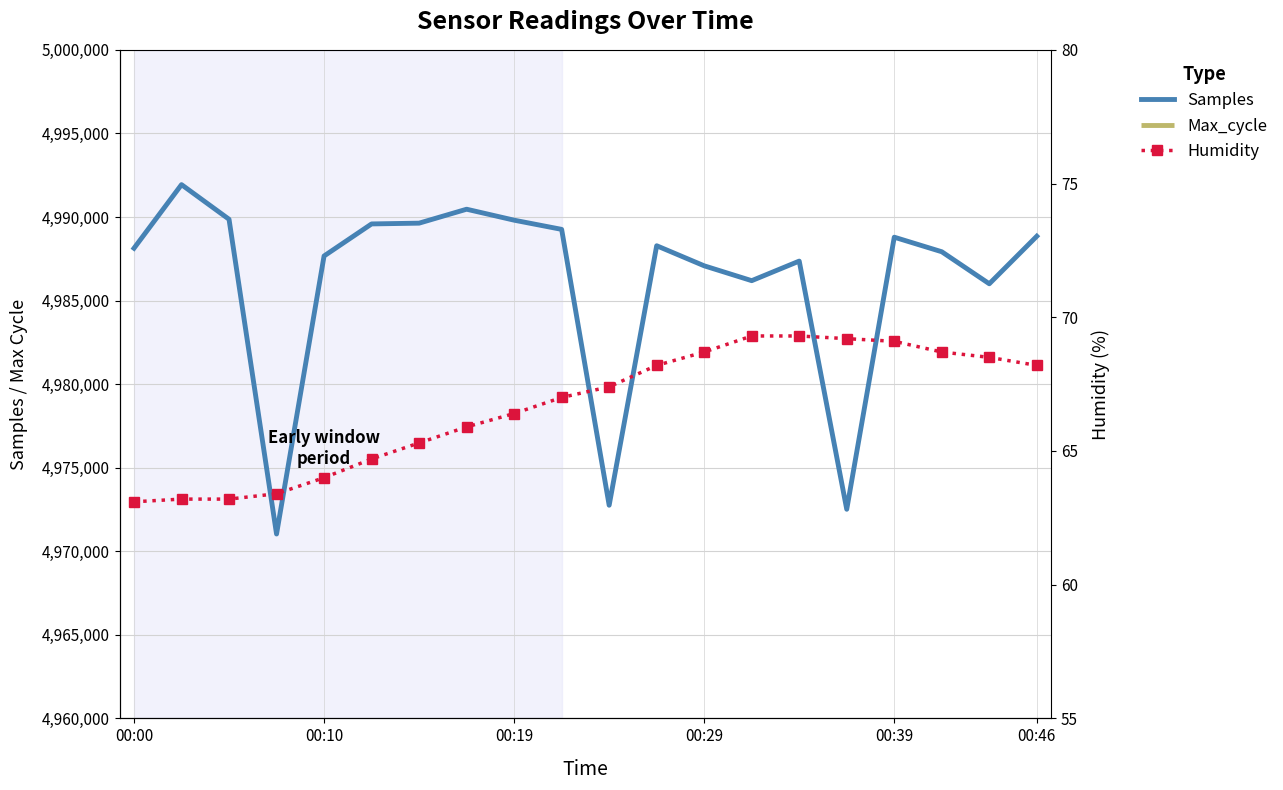

What is the minimum value for Samples?

4971031